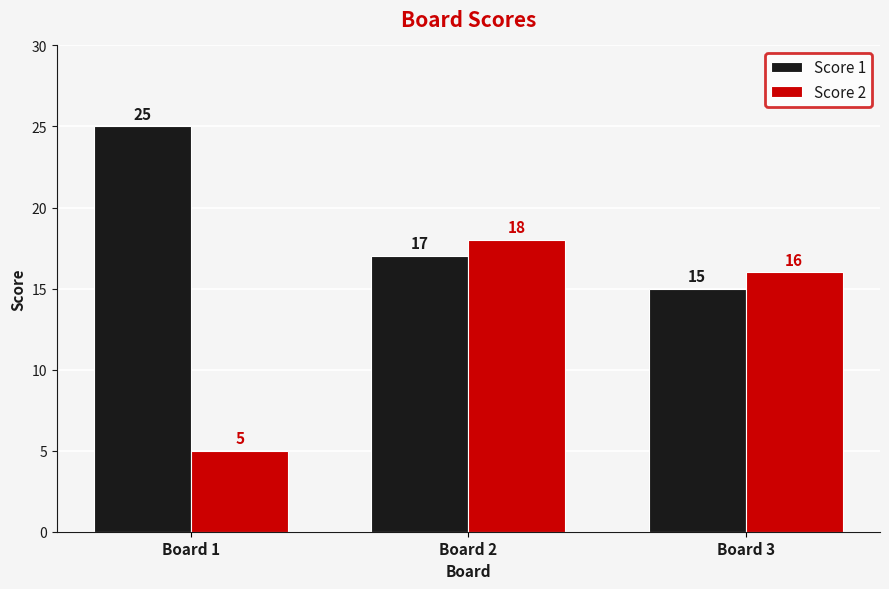

Rank the series at Board 1 from lowest to highest value.

Score 2, Score 1